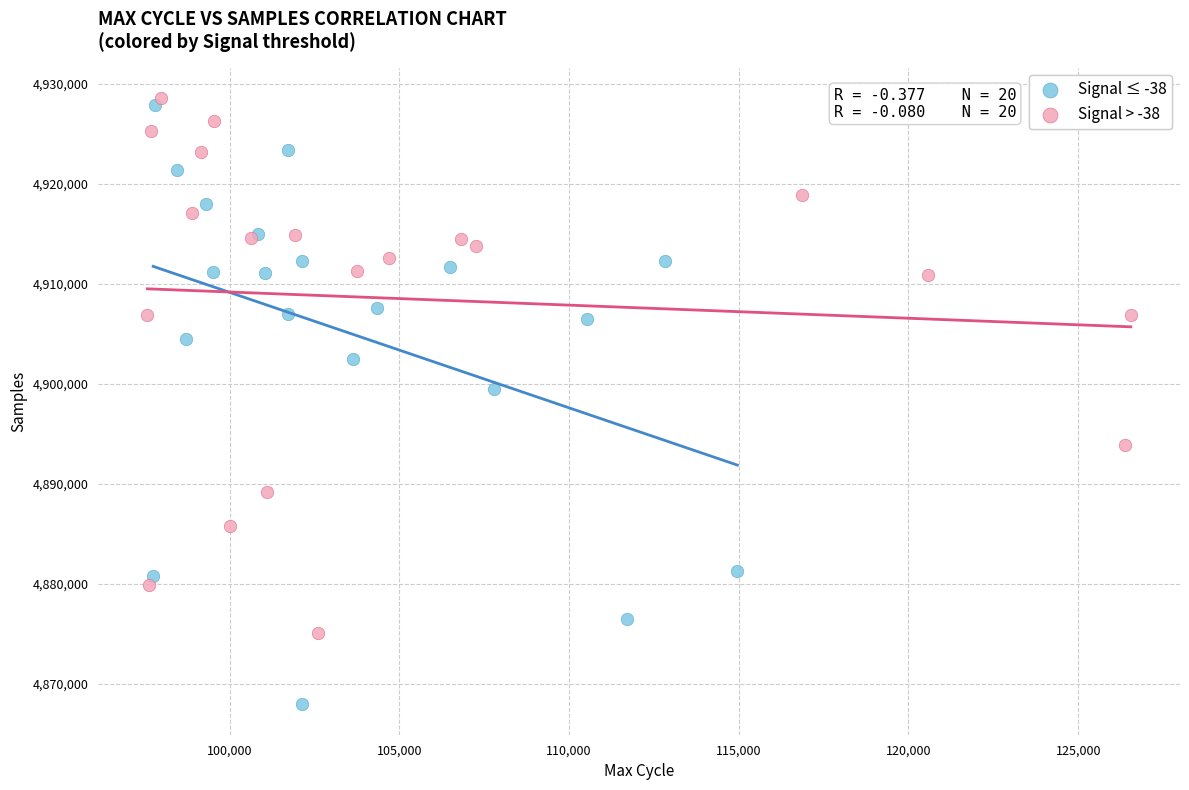

Which series has the widest spread of Y values?

Signal ≤ -38